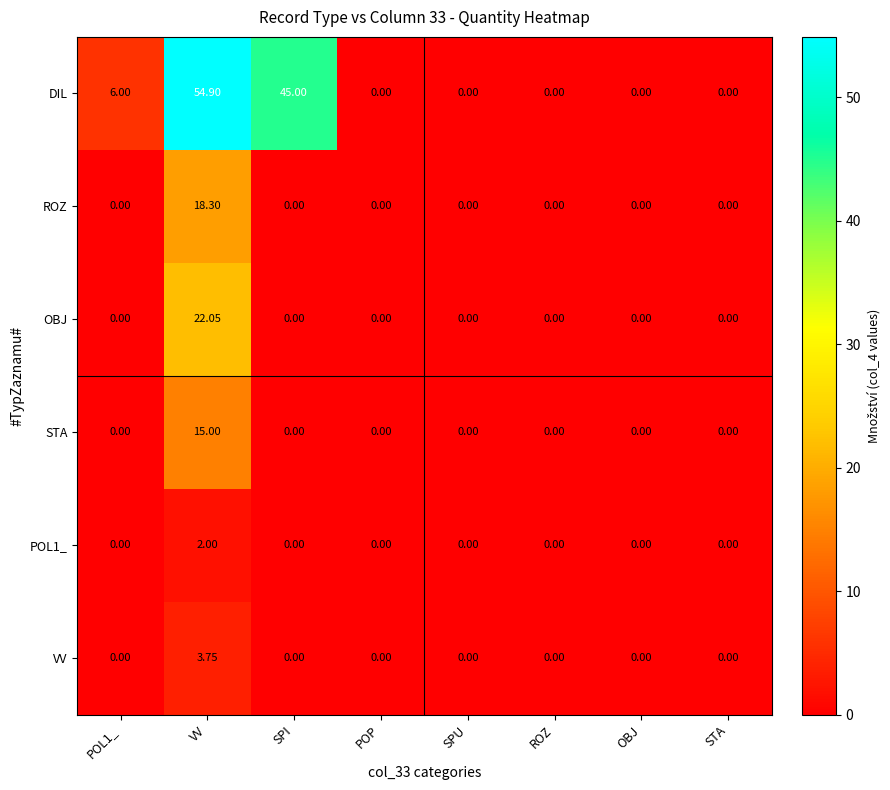

Which category has the highest value across all series?

VV